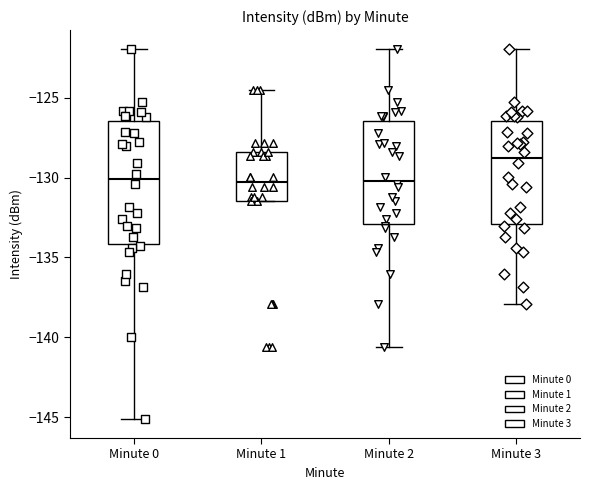

Where does the lower whisker of the box for Minute 0 end on the y-axis? The values are not printed on the chart, so give them approximately, as read against the axis.

-145.0